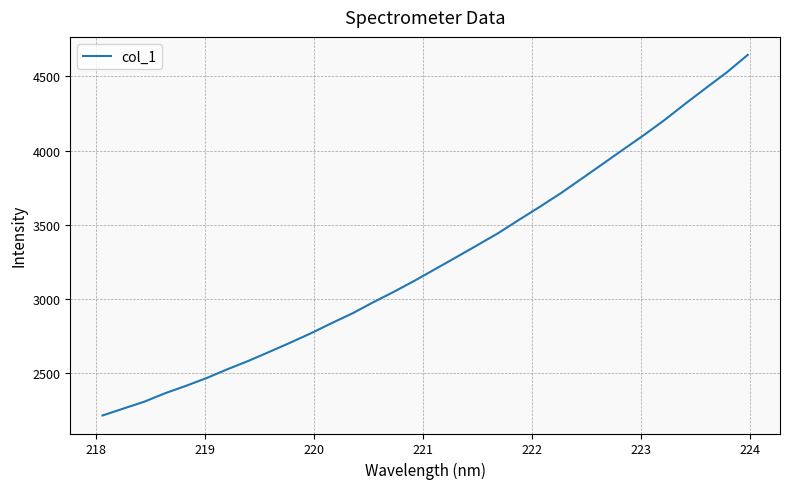

Is this an area chart (filled region under the line)?

No